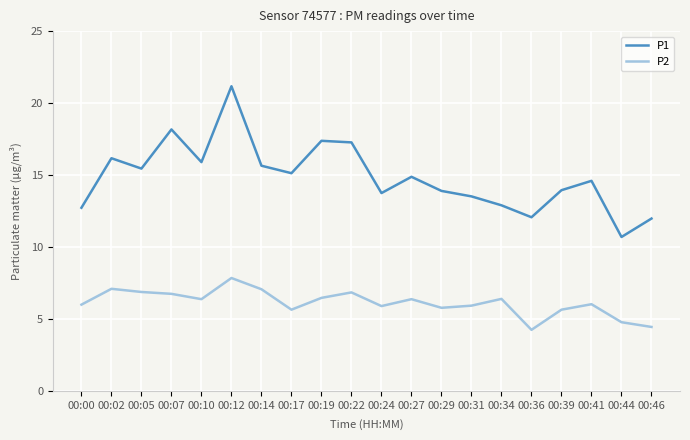

True or false: P2 and P1 cross at least once.

False